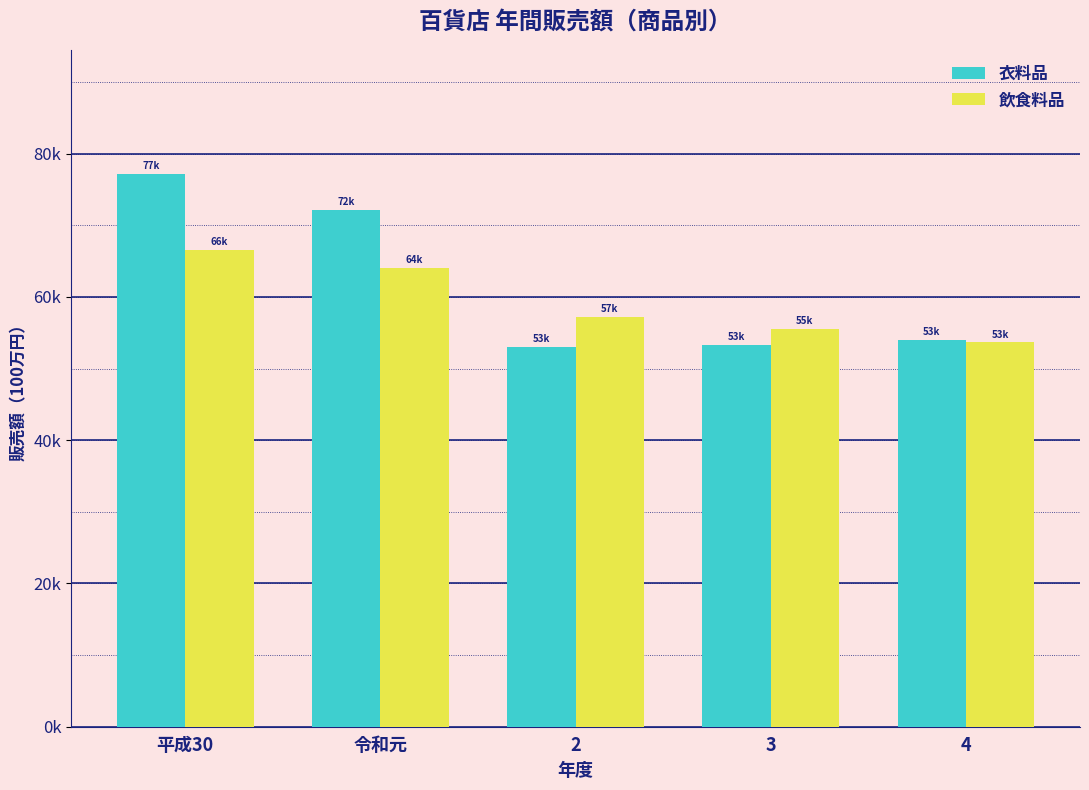

What are all the series names shown in the legend?

衣料品, 飲食料品